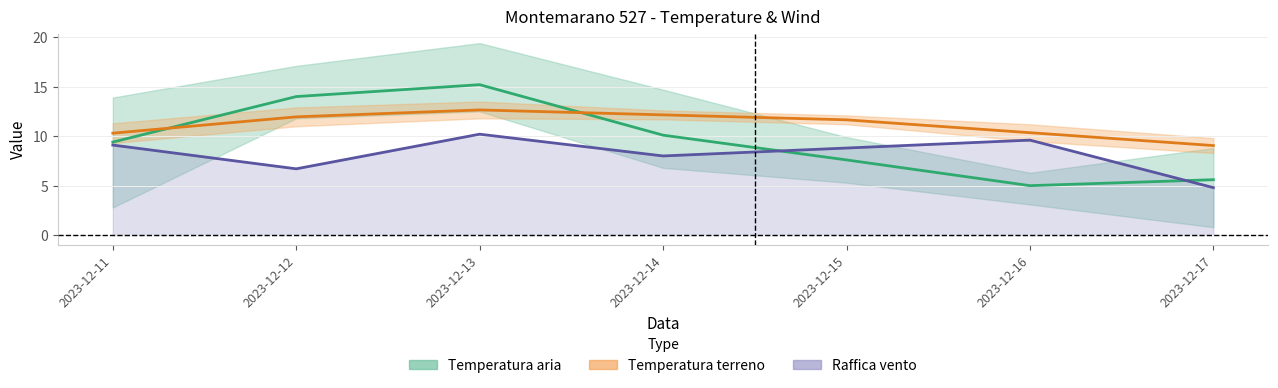

Rank the series by their maximum value, from highest to lowest.

Temperatura aria - Grezzo, Temperatura terreno - Media, Raffica vento - Max (line)